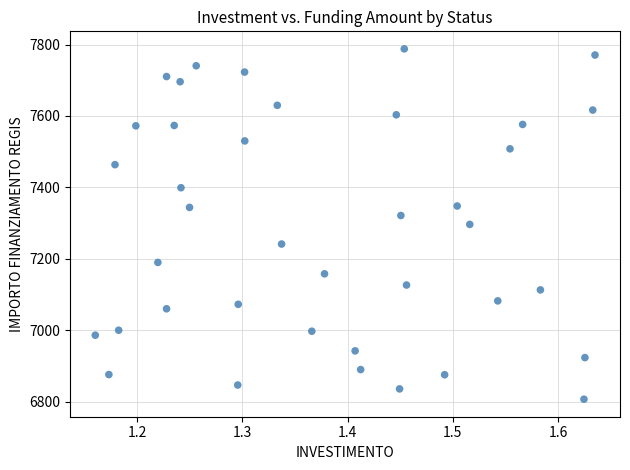

What is the range of X values (max minus min)?

0.5